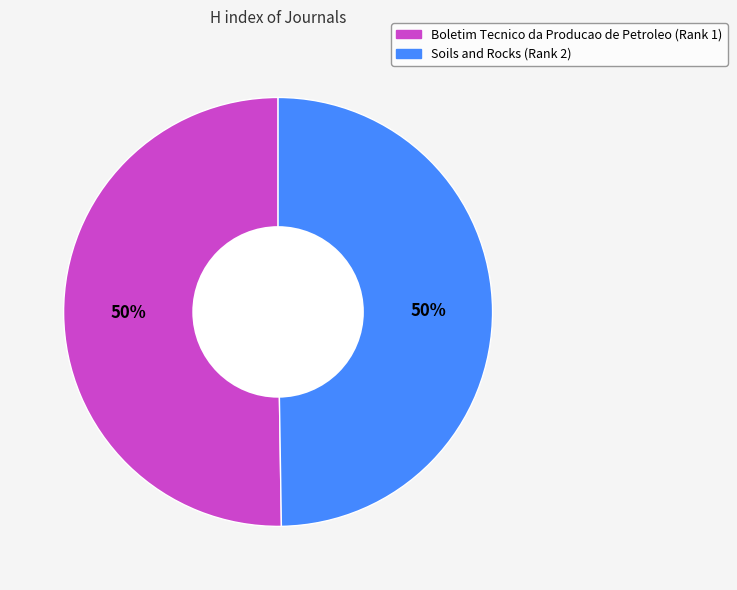

What percentage is the Boletim Tecnico da Producao de Petroleo (Rank 1) slice, to the nearest percent?

50%